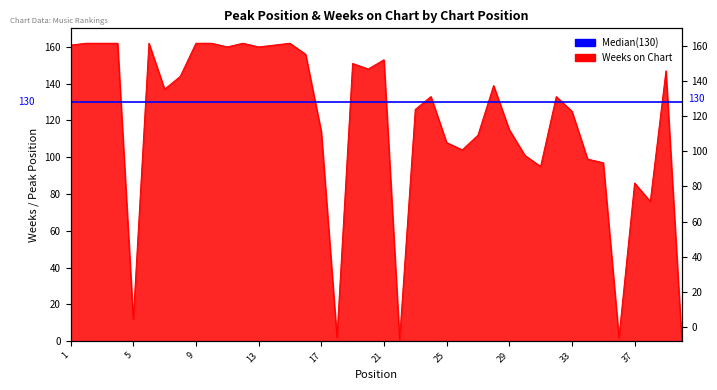

What is the difference between the maximum and second lowest values?

160